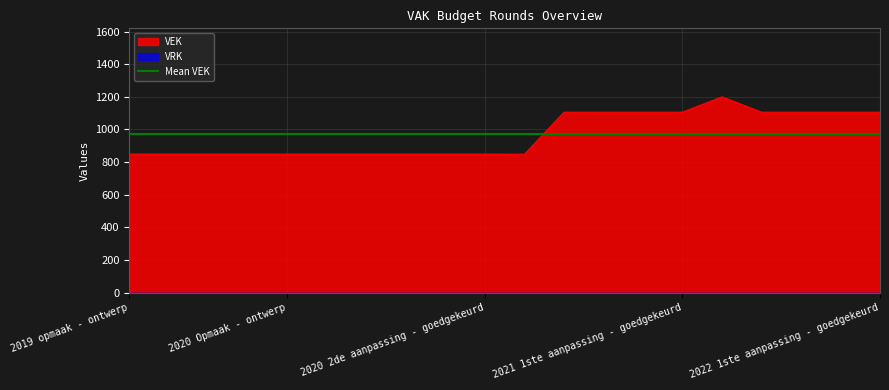

What is the highest value of the VEK series?

1200